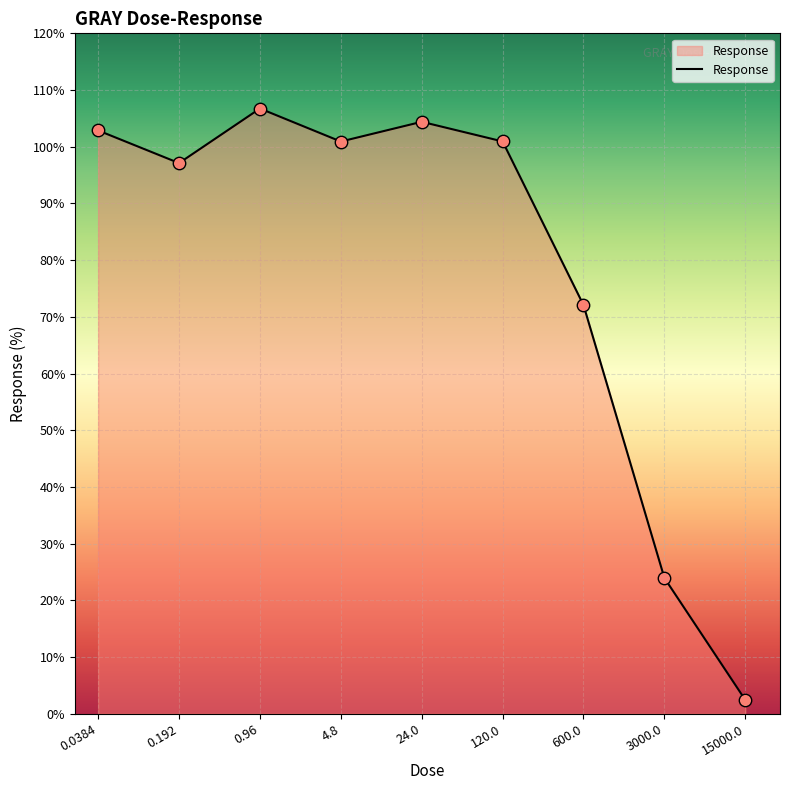

What is the change in value from 0.192 to 0.96?

+9.6